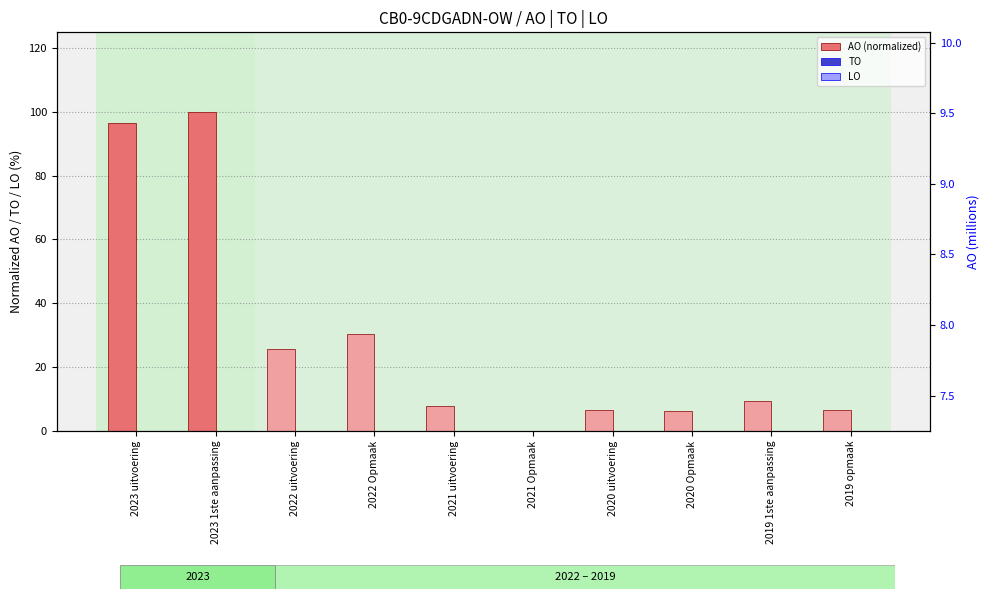

Is the value of TO at 2022 Opmaak greater than the value of LO at 2020 uitvoering?

No